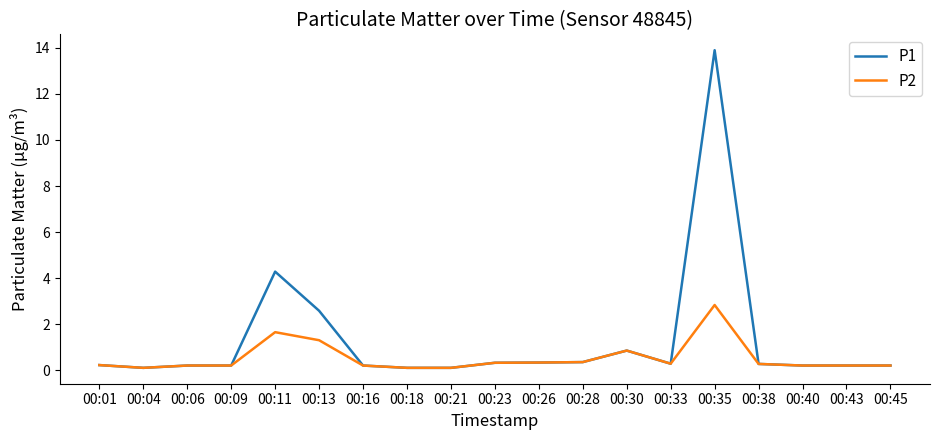

What value does the P1 series have at 00:01?

0.2